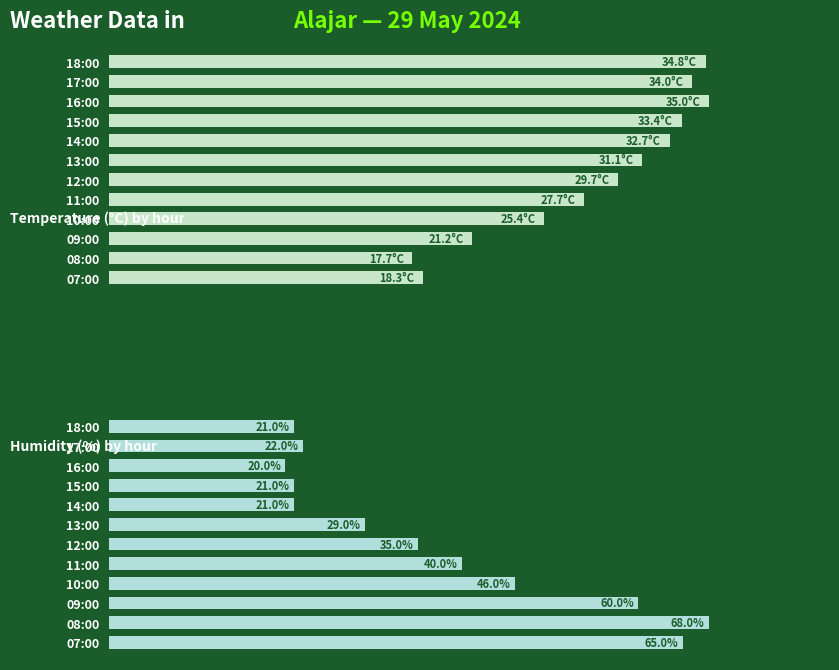

How many bars are there in each group?

2